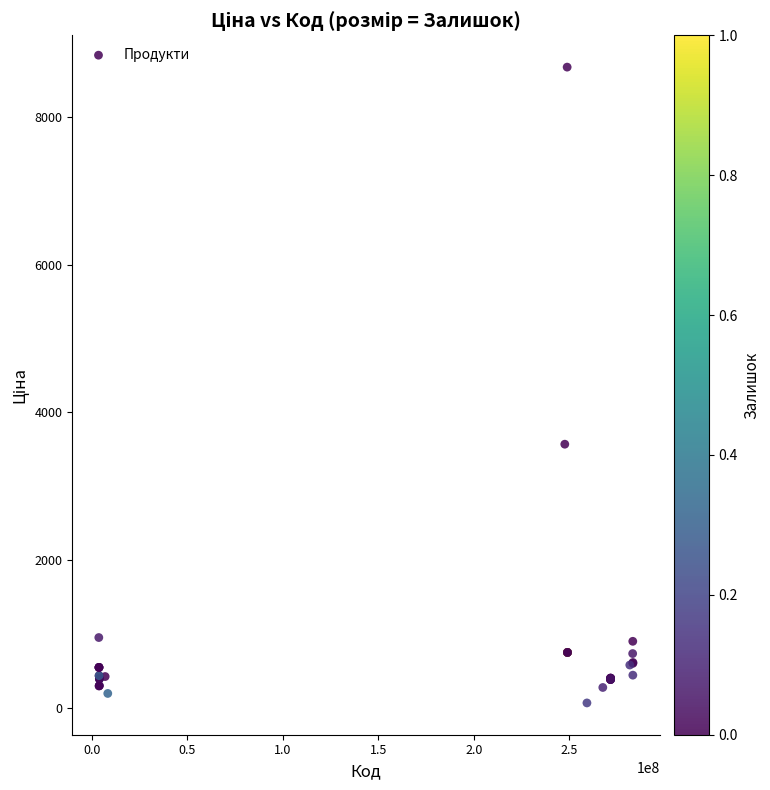

What Y value in the scatter plot is closest to 4369?

3569.6